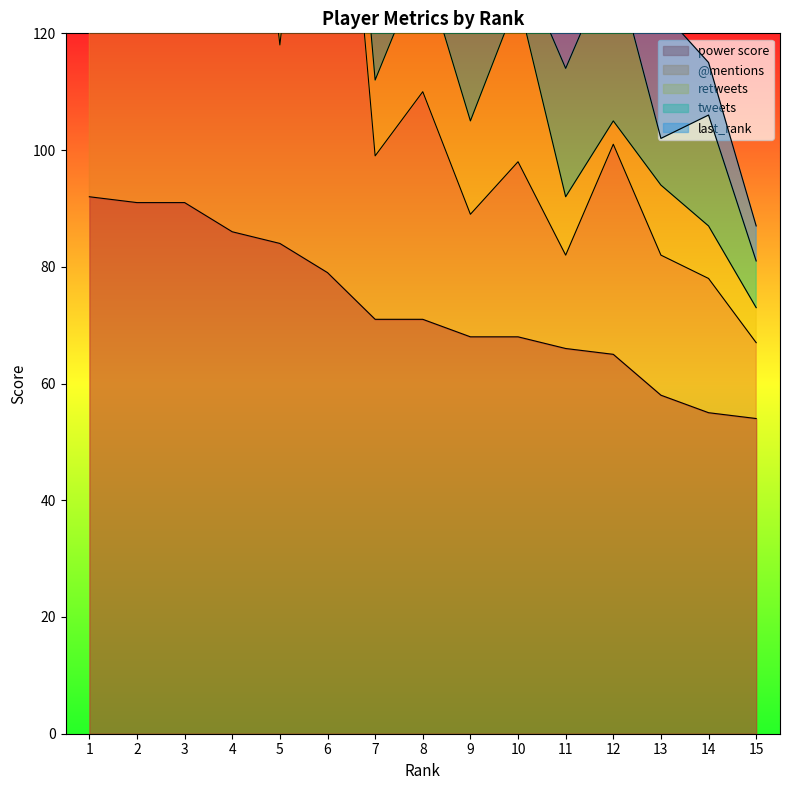

What is the value of the last_rank point at the 2nd from the left?

1